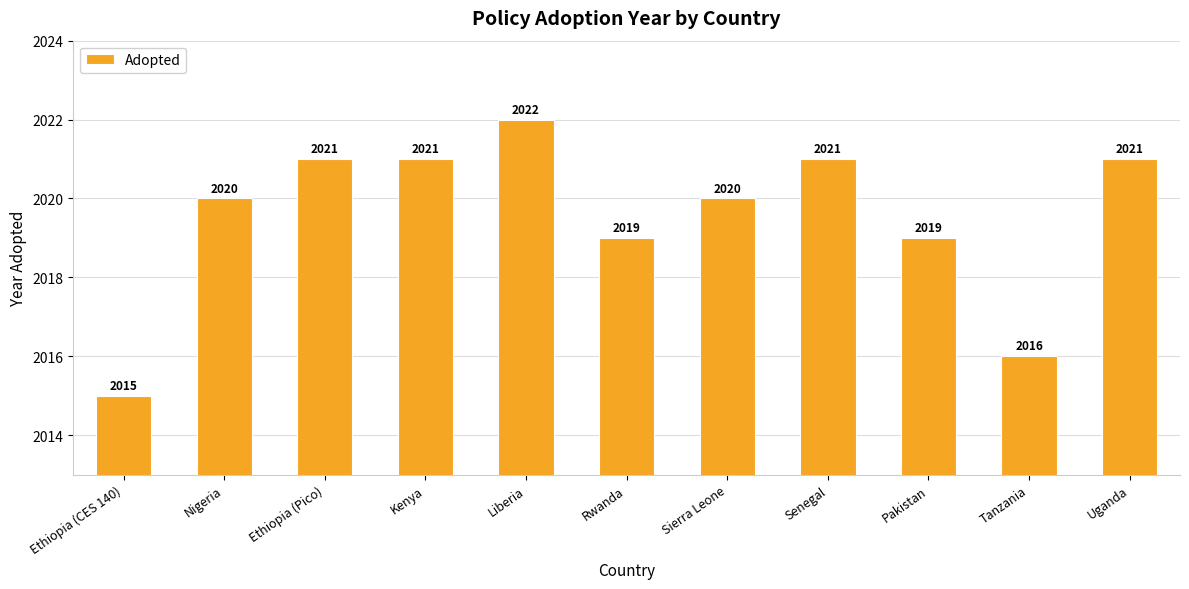

Reading left to right, transcribe all the data shown in this chart.

Ethiopia (CES 140)=2015	Nigeria=2020	Ethiopia (Pico)=2021	Kenya=2021	Liberia=2022	Rwanda=2019	Sierra Leone=2020	Senegal=2021	Pakistan=2019	Tanzania=2016	Uganda=2021